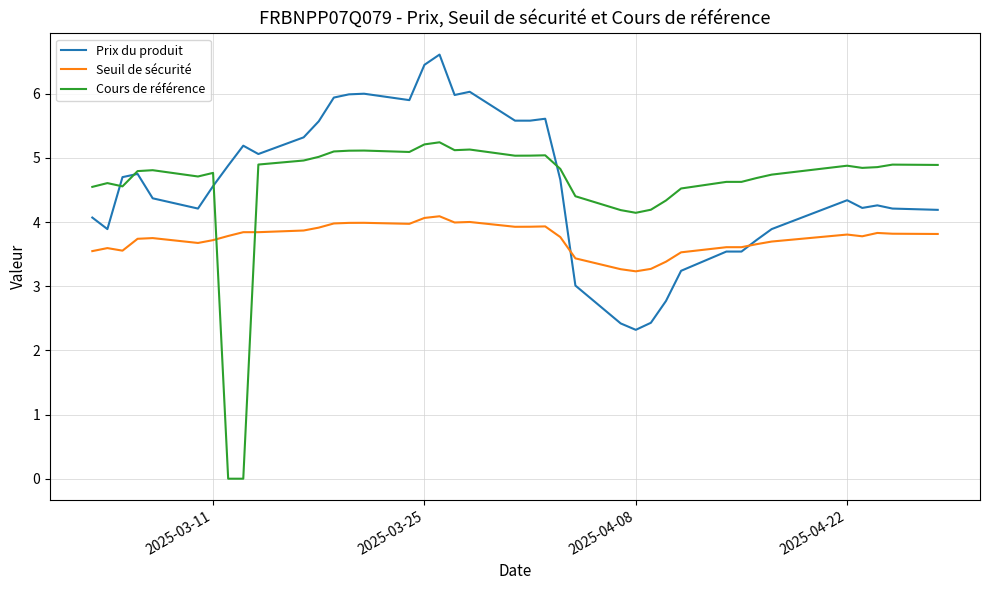

How many values in the Cours de référence series exceed 4?

37